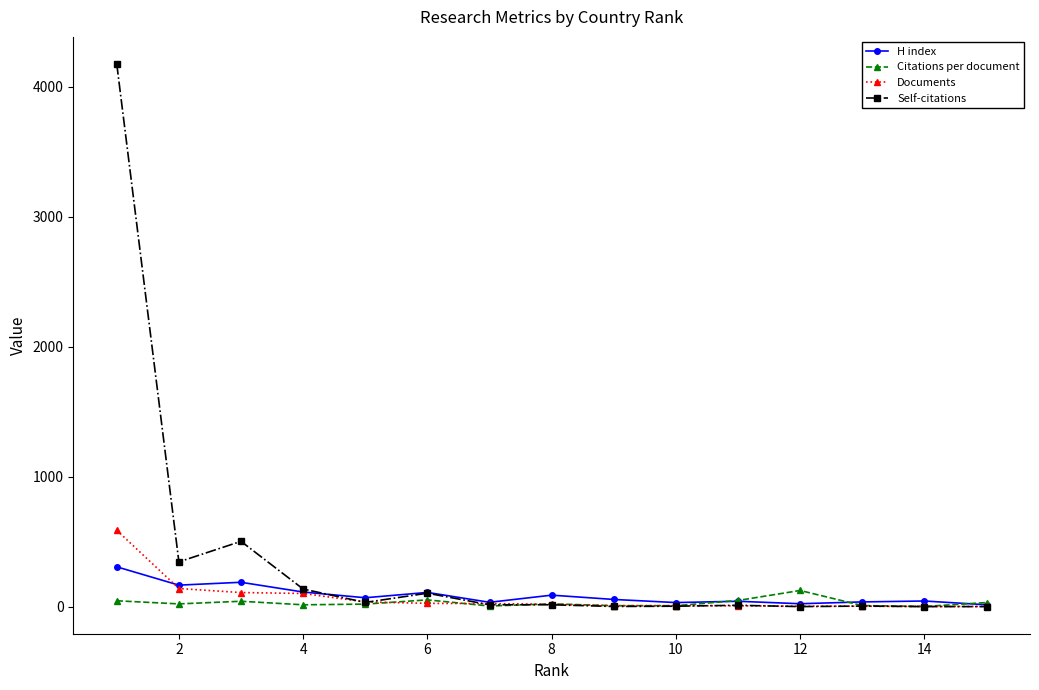

What is the maximum value shown in the chart?

4174.0